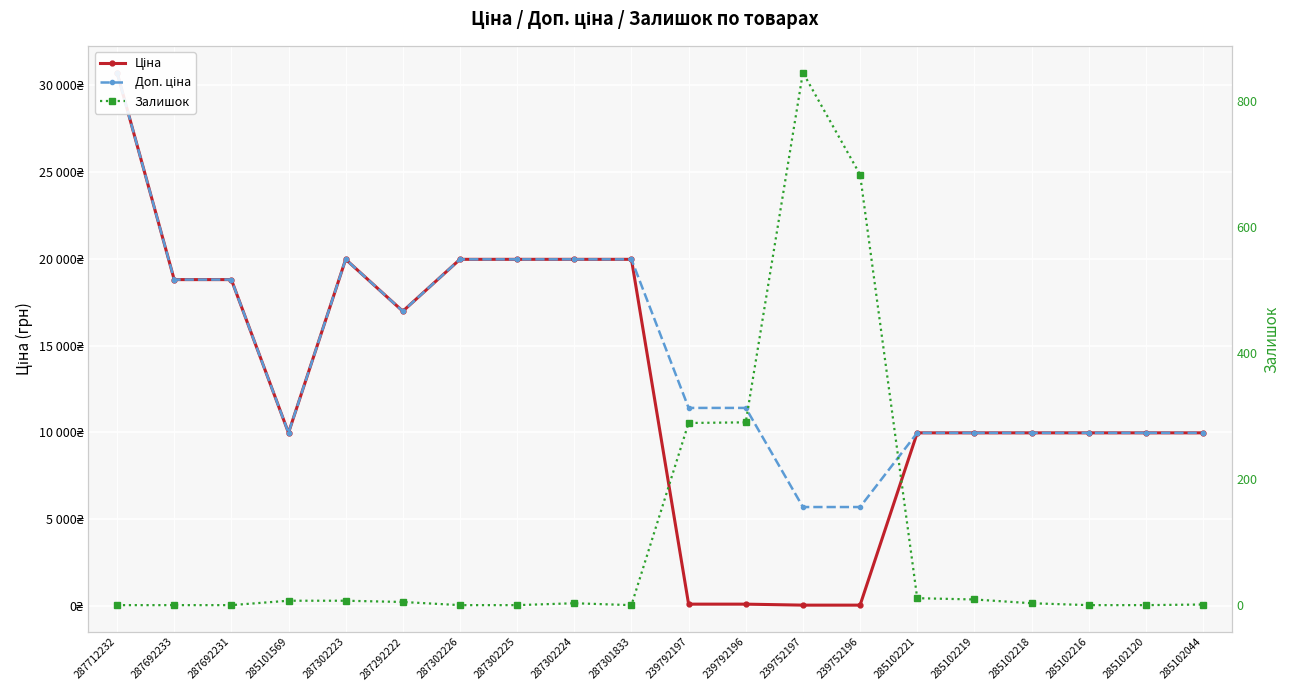

True or false: Доп. ціна and Ціна intersect in this chart.

False